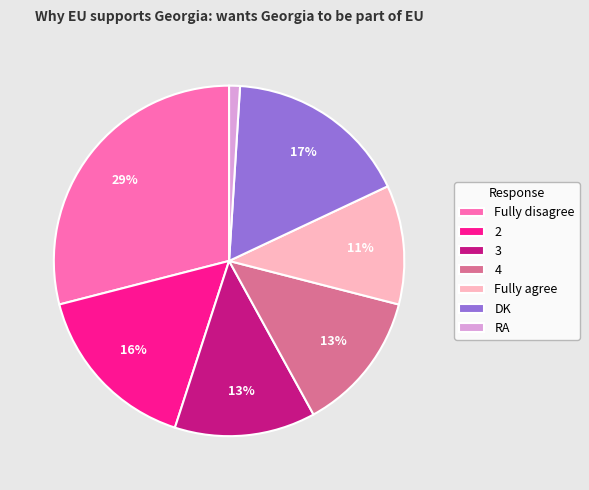

To the nearest percent, what is the difference between the largest and smallest slice percentages?

28%